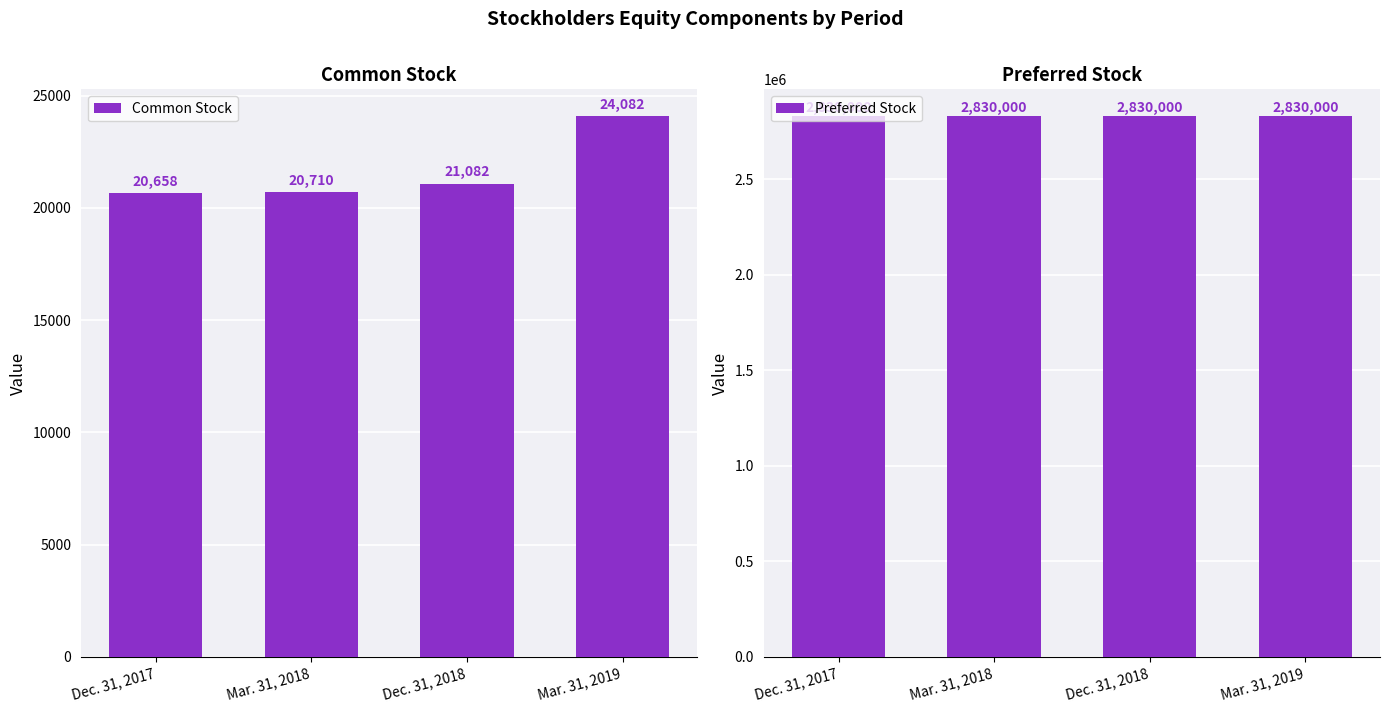

What is the approximate value of Common Stock at Dec. 31, 2018, to the nearest 100?

21100